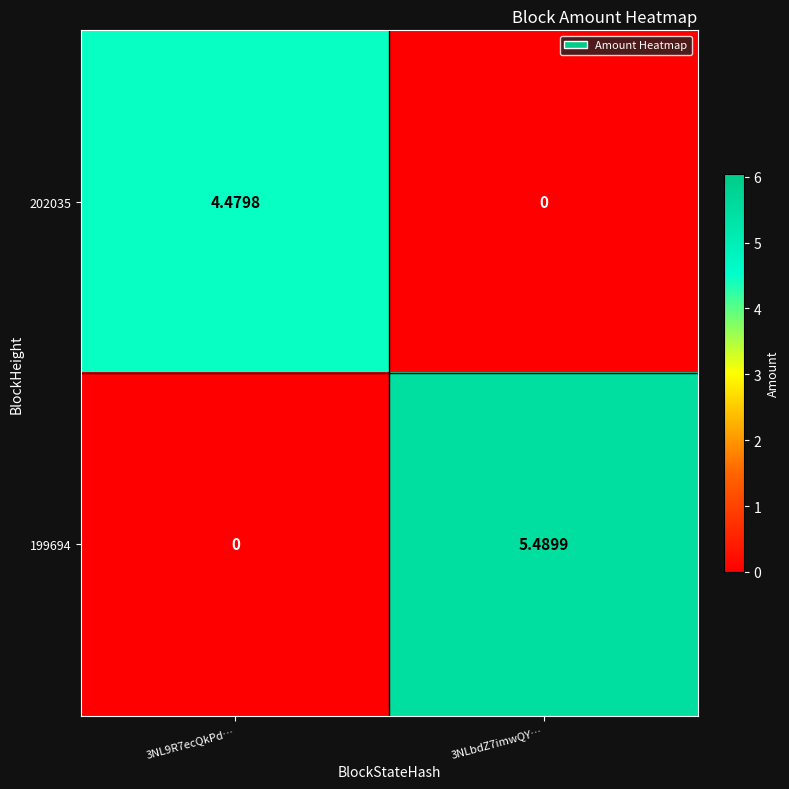

Rank the series by their maximum value, from lowest to highest.

202035, 199694